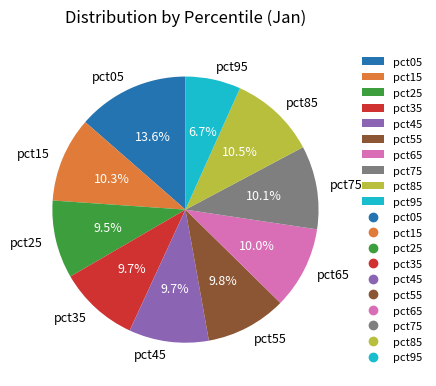

What percentage is the pct45 slice, to the nearest percent?

10%